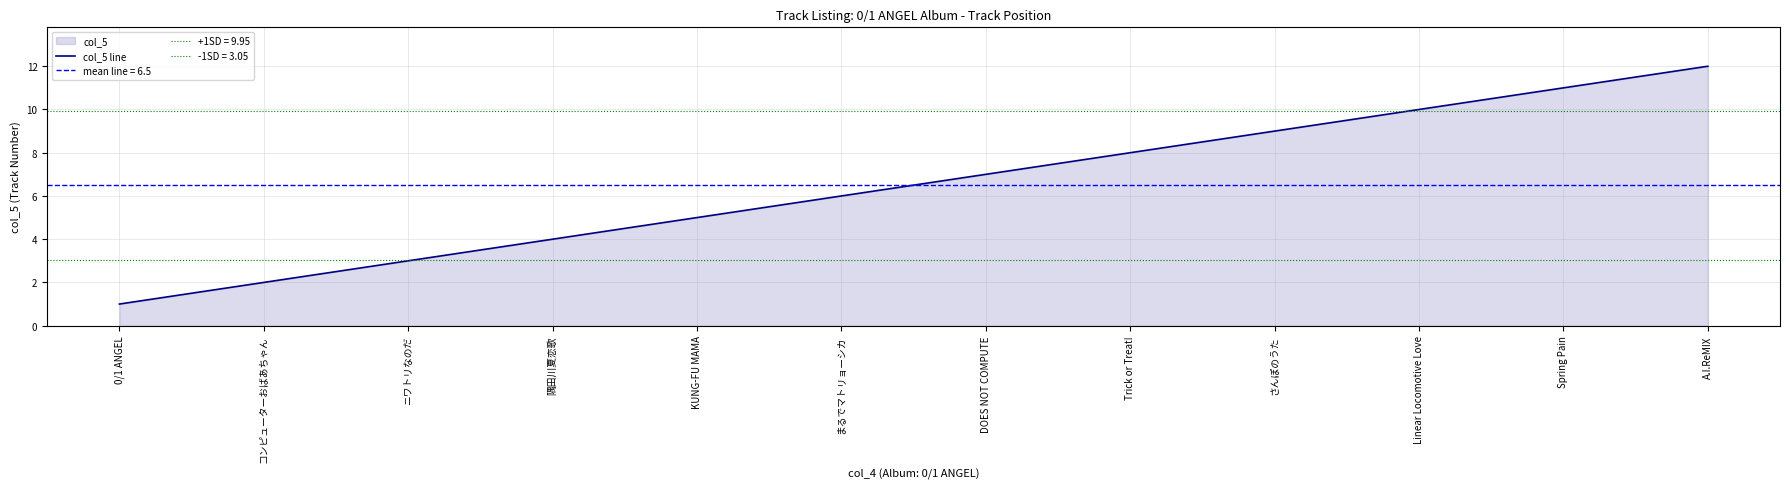

What is the maximum value shown in the chart?

12